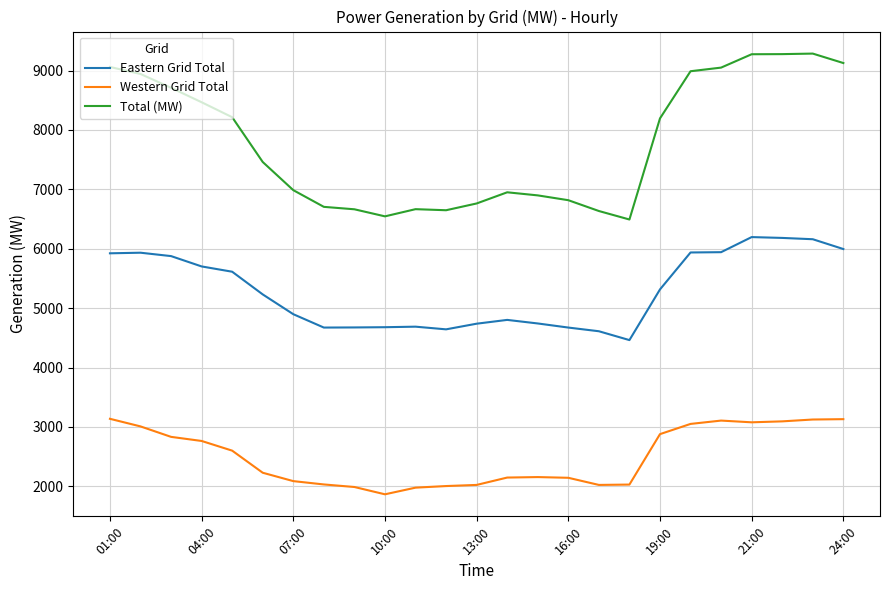

True or false: Western Grid Total and Eastern Grid Total intersect in this chart.

False